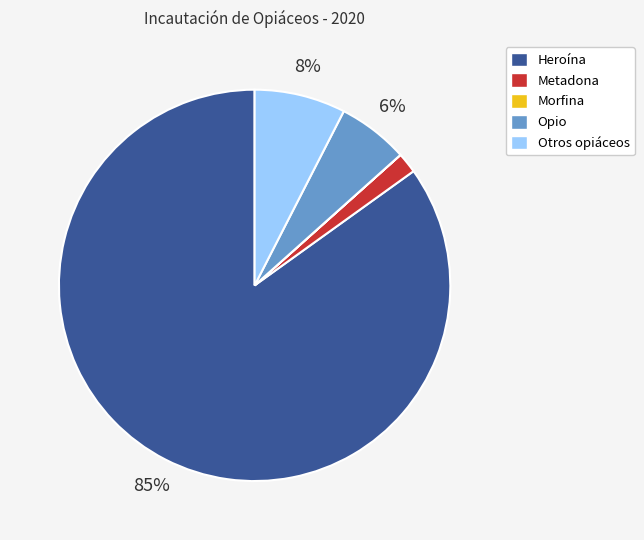

What is the largest slice in the pie chart?

Heroína